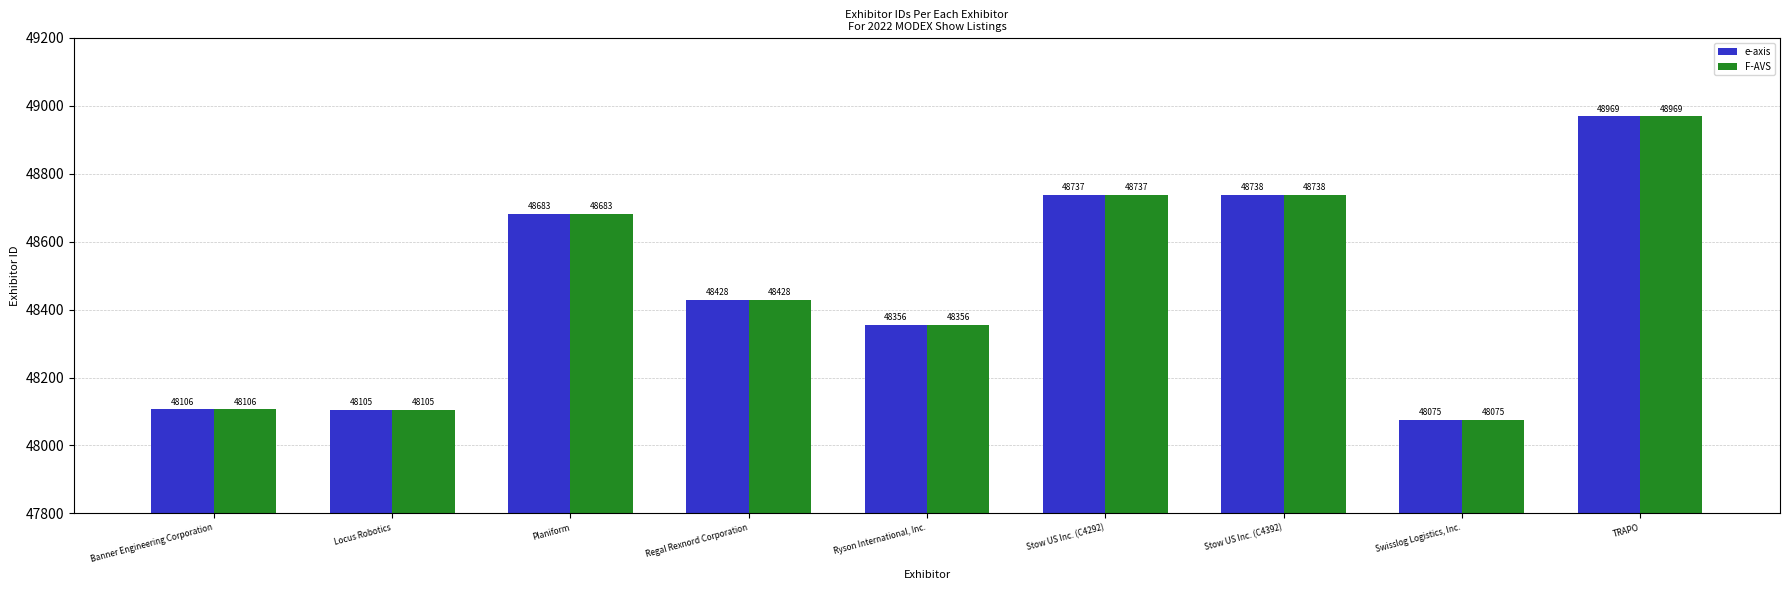

How many values in the e-axis series are below 48428?

4